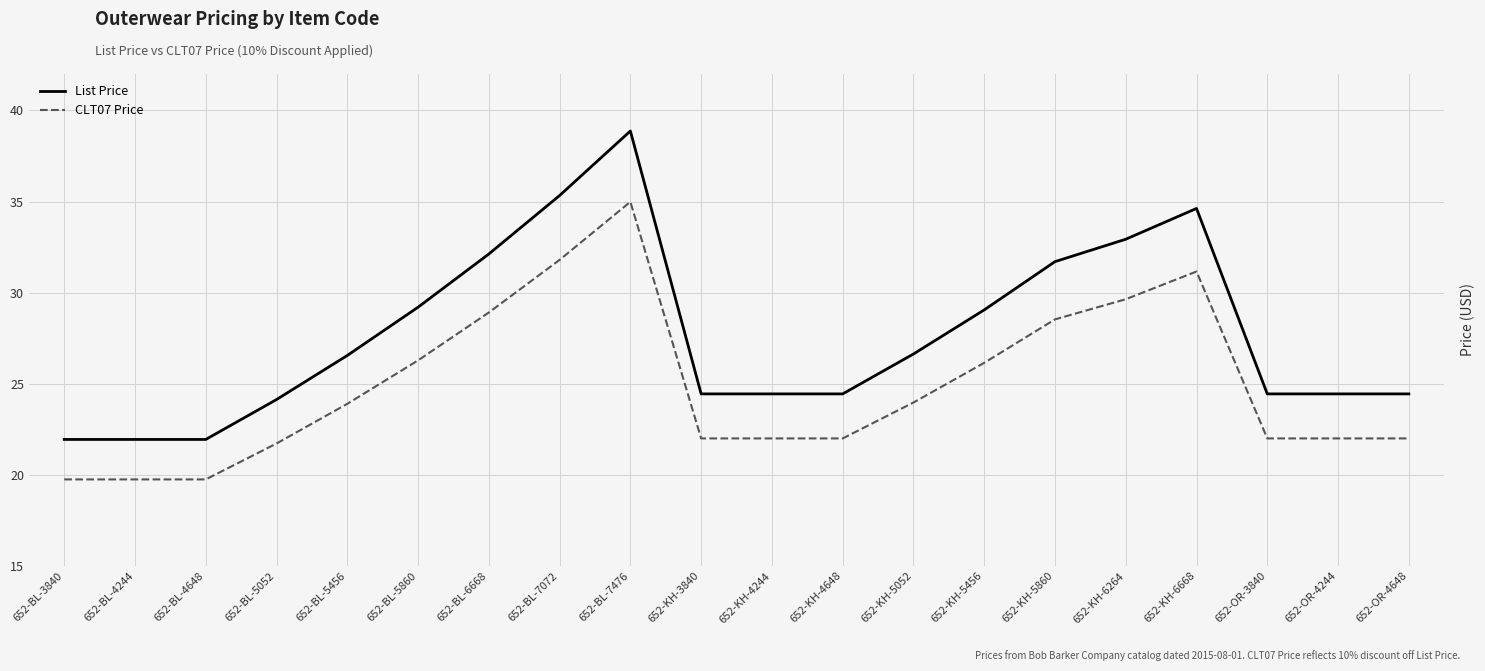

The List Price series shows 32.9 at 652-KH-6264. True or false?

True